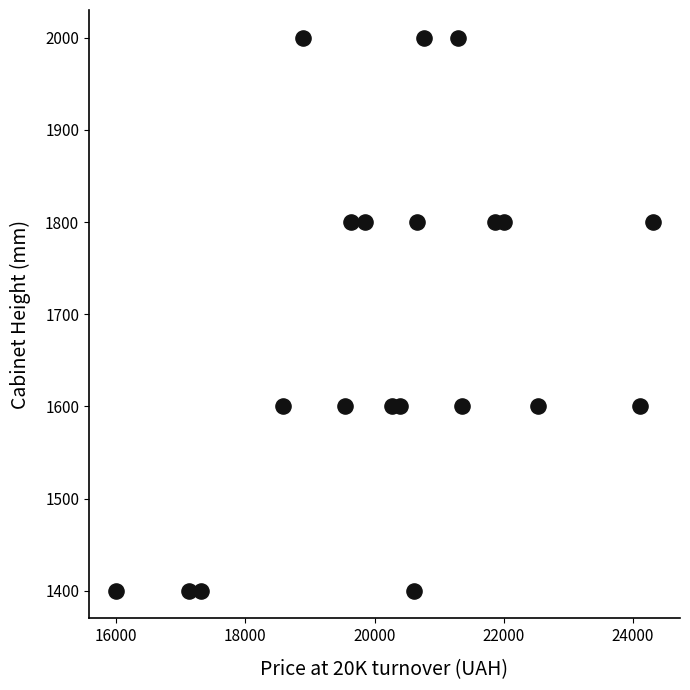

What is the range of Y values (max minus min)?

600